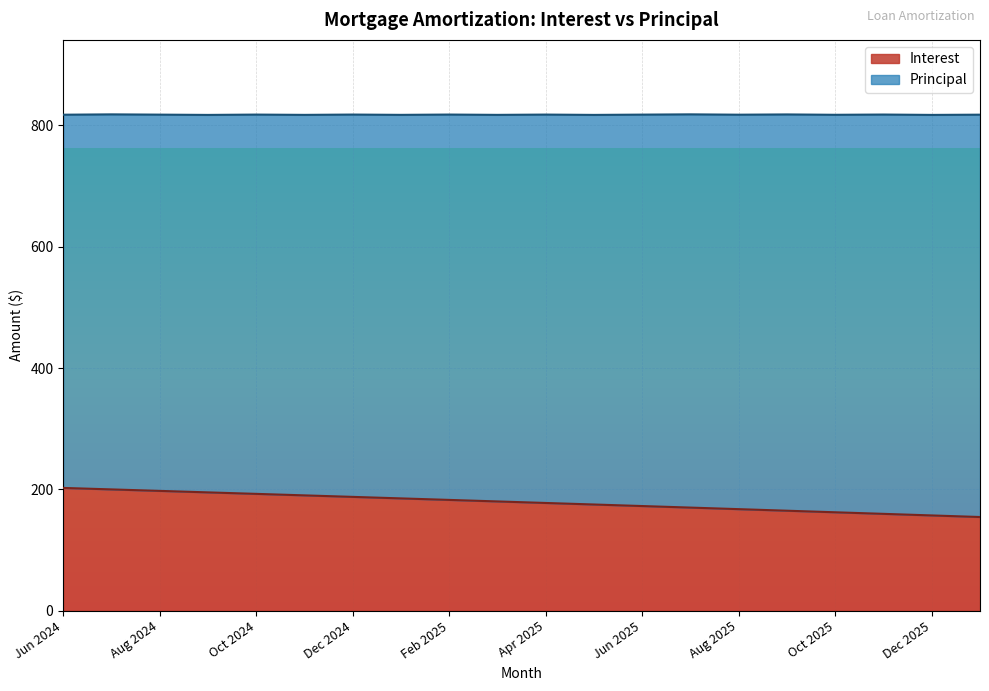

What is the label of the 18th point from the right?

Aug 2024